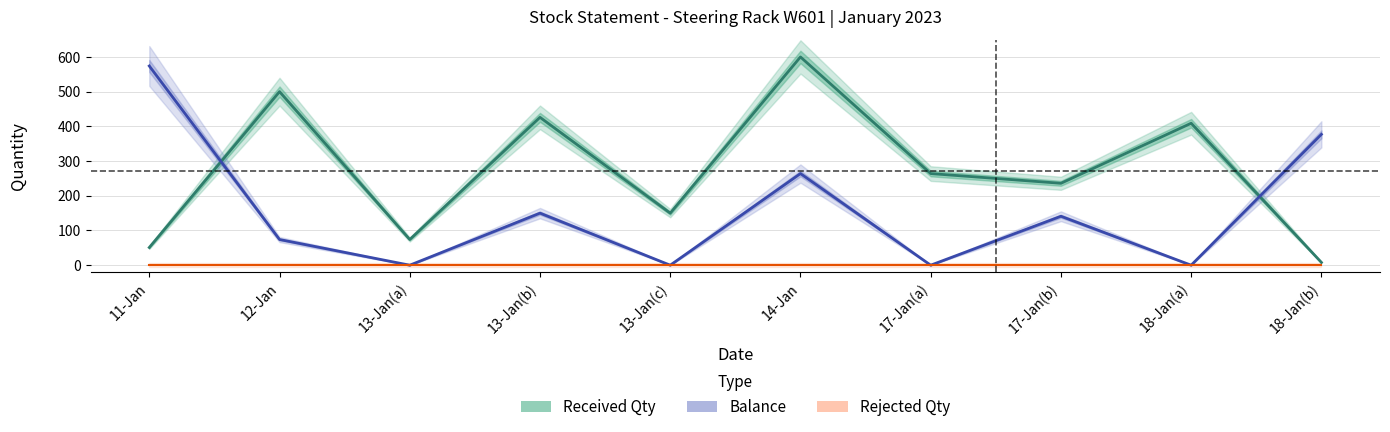

What are all the series names shown in the legend?

Received Qty, Balance, Rejected Qty